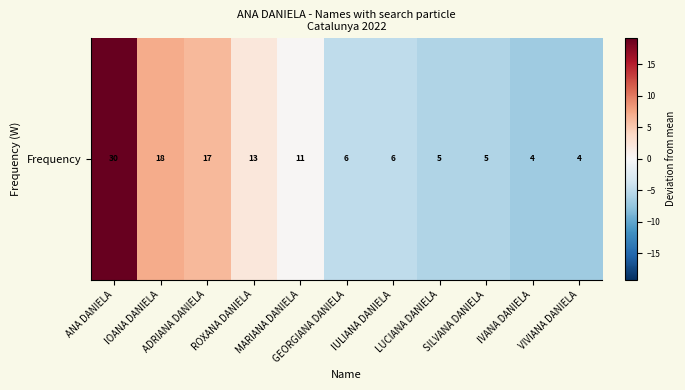

How many distinct data groups are displayed?

1